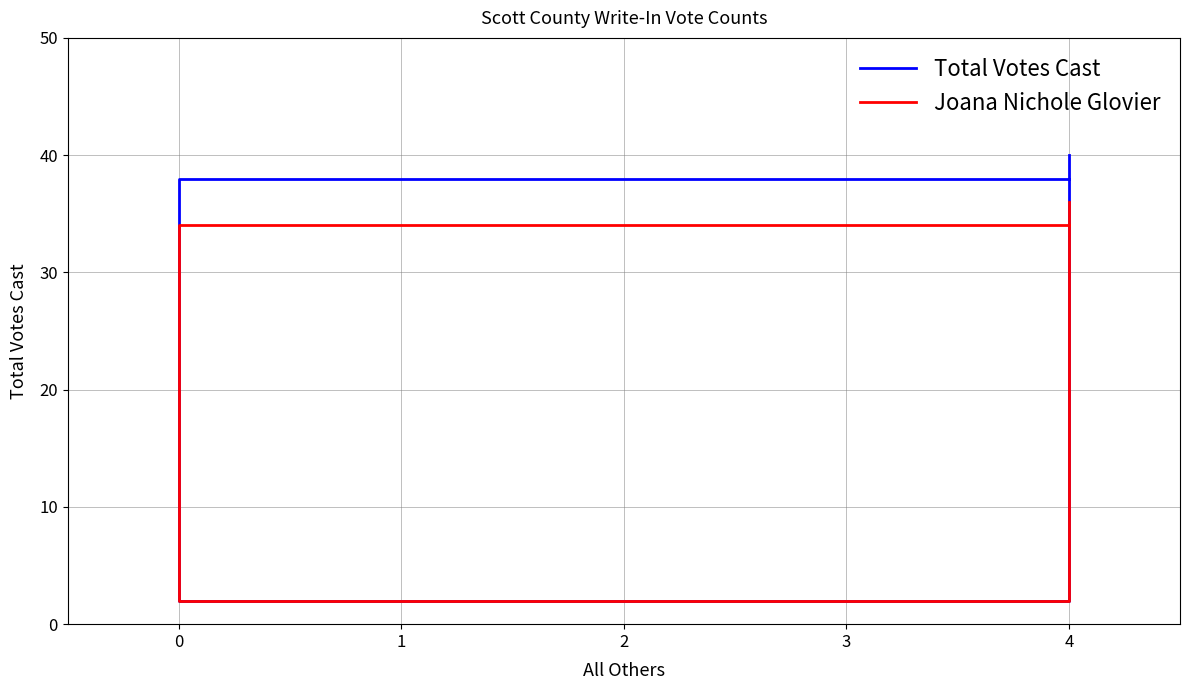

Reading right to left, transcribe all the data shown in this chart.

Total Votes Cast: 40	2	38
Joana Nichole Glovier: 36	2	34